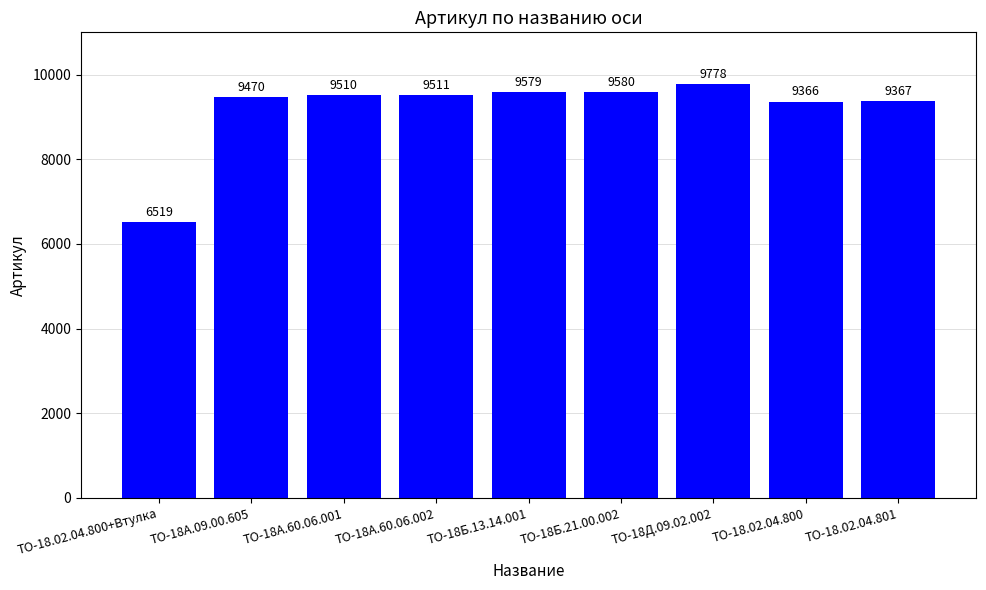

Read the value at ТО-18.02.04.800.

9366